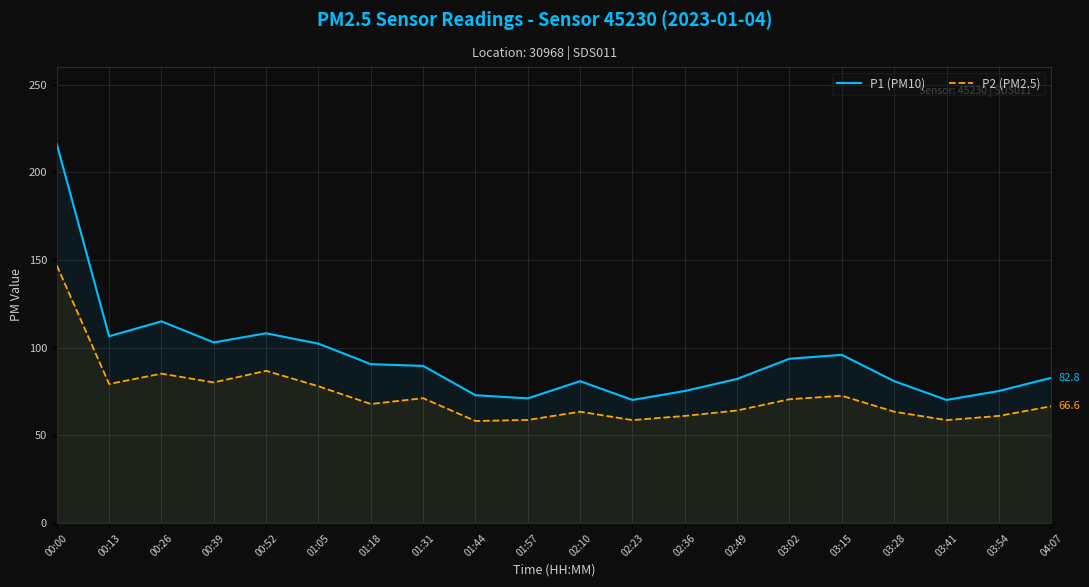

Reading right to left, transcribe all the data shown in this chart.

P1 (PM10): 04:07=82.8	03:54=75.3	03:41=70.2	03:28=80.9	03:15=95.9	03:02=93.7	02:49=82.2	02:36=75.3	02:23=70.2	02:10=80.9	01:57=71.1	01:44=72.9	01:31=89.6	01:18=90.6	01:05=102.3	00:52=108.2	00:39=103.0	00:26=115.0	00:13=106.5	00:00=216.1
P2 (PM2.5): 04:07=66.6	03:54=61.1	03:41=58.7	03:28=63.5	03:15=72.6	03:02=70.6	02:49=64.2	02:36=61.1	02:23=58.7	02:10=63.5	01:57=58.8	01:44=58.2	01:31=71.2	01:18=67.9	01:05=78.0	00:52=86.8	00:39=80.2	00:26=85.2	00:13=79.3	00:00=146.9